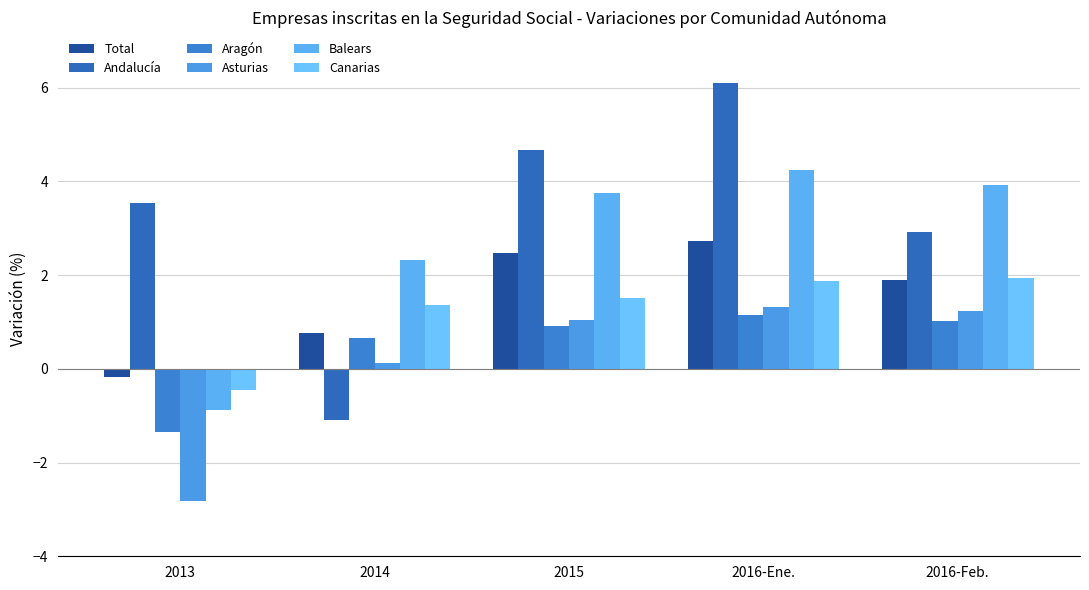

What is the smallest value displayed?

-2.8